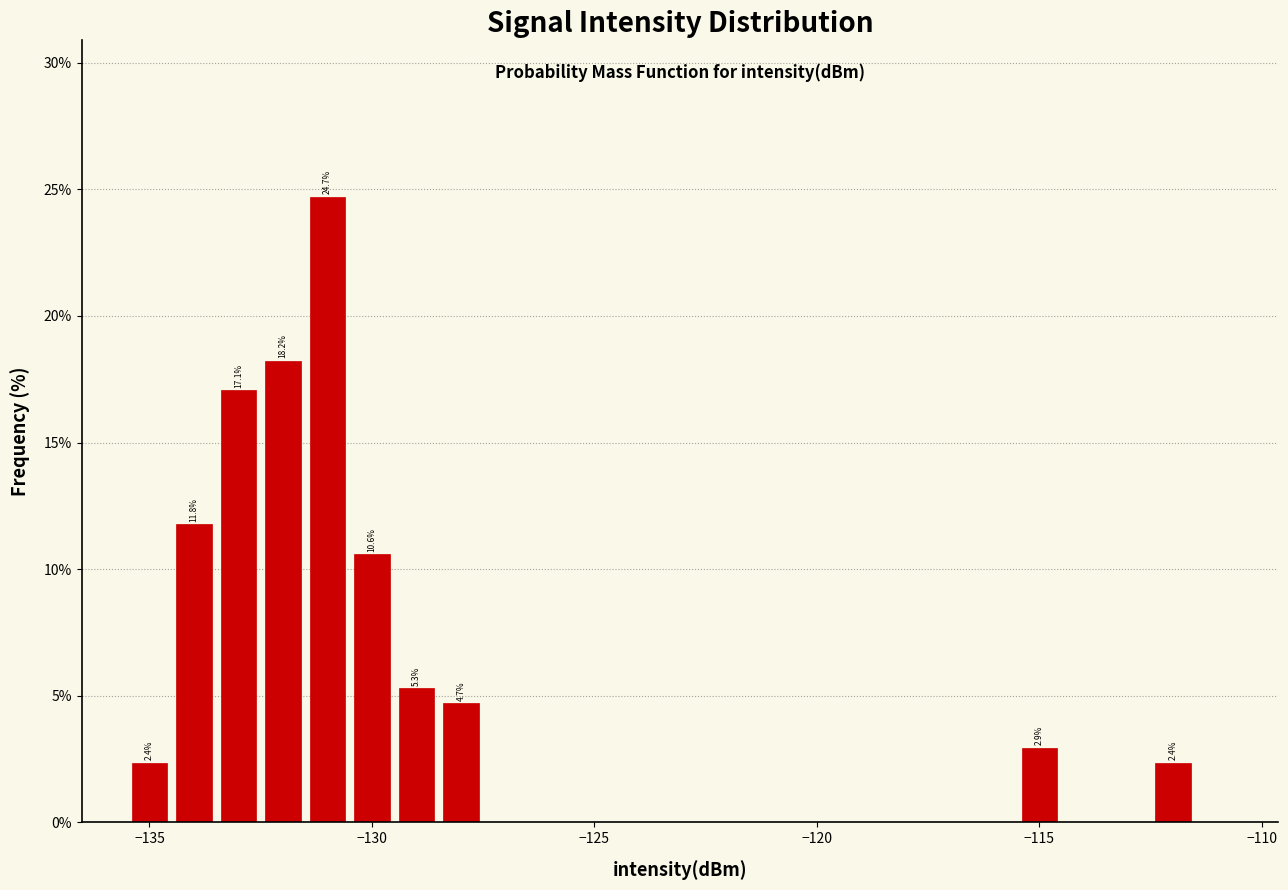

Read against the x-axis, roughly where is the centre of the tallest bar?

-131.0